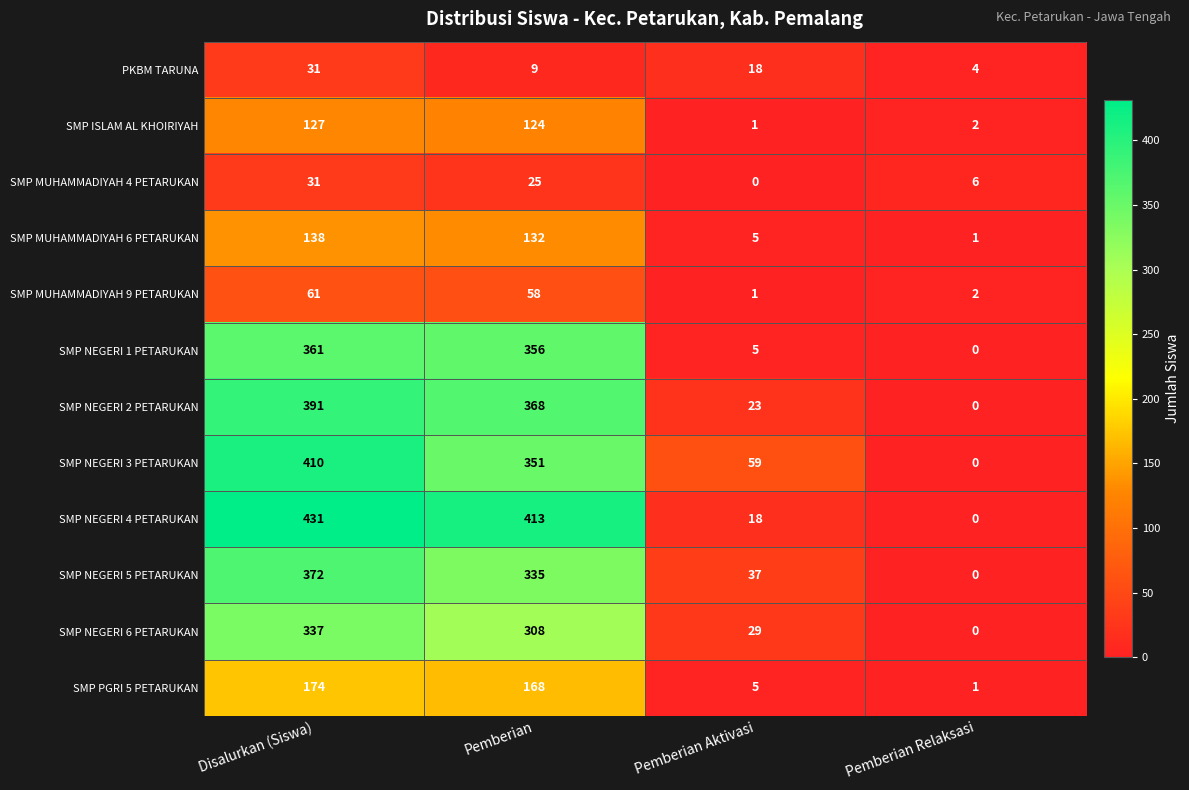

At how many categories does at least one series exceed 273?

2